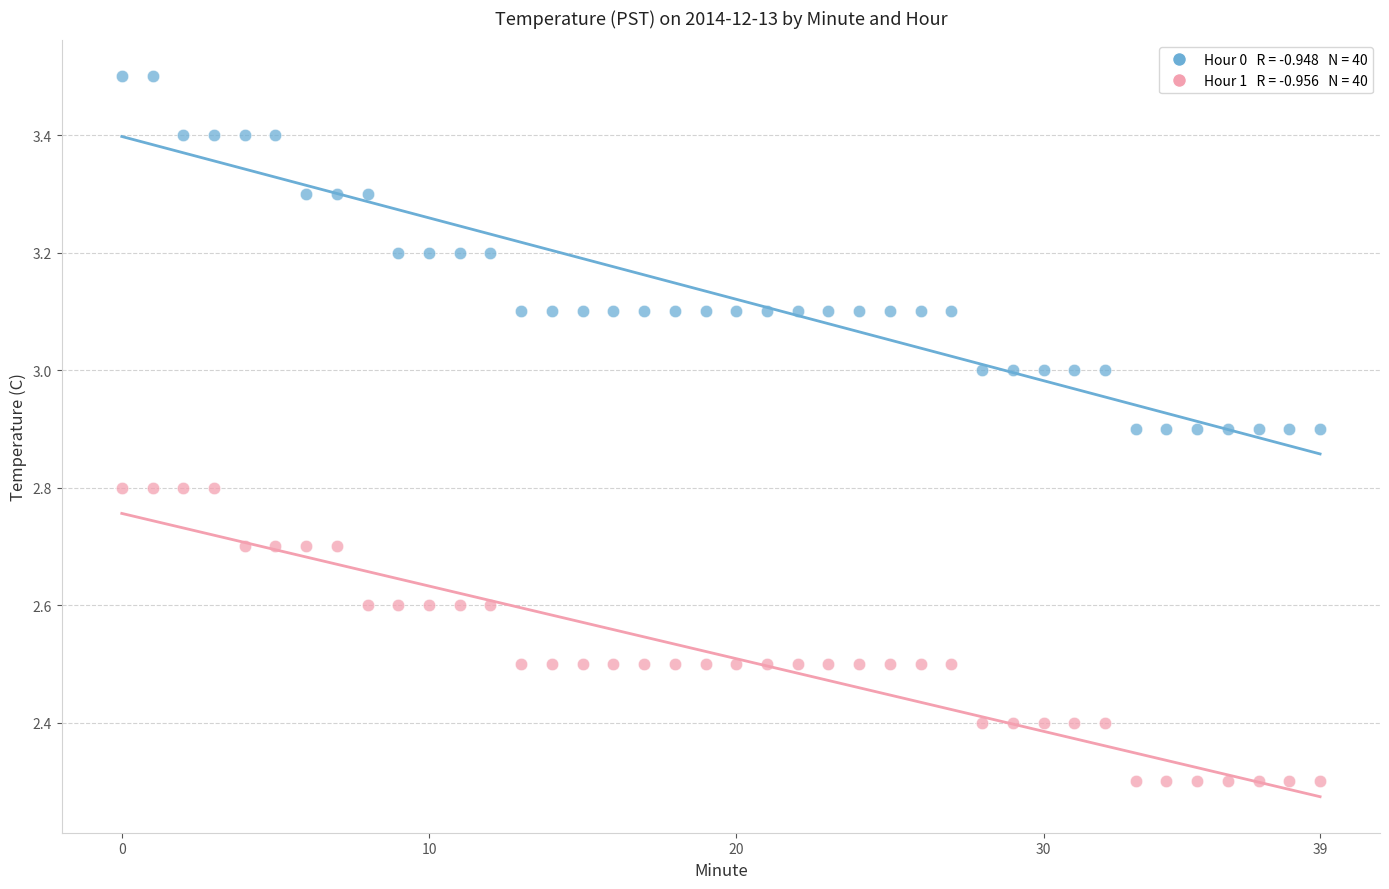

How many points are shown in the scatter plot?

80